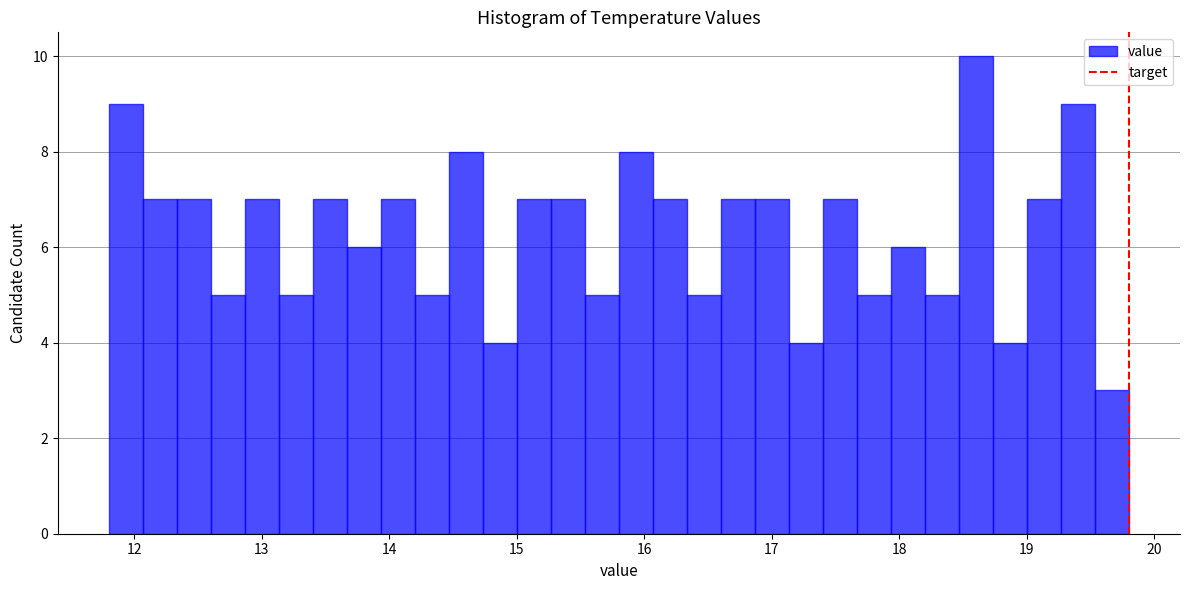

Around what value on the x-axis is the tallest bar? Give the approximate position of its centre, as read against the axis.

18.6